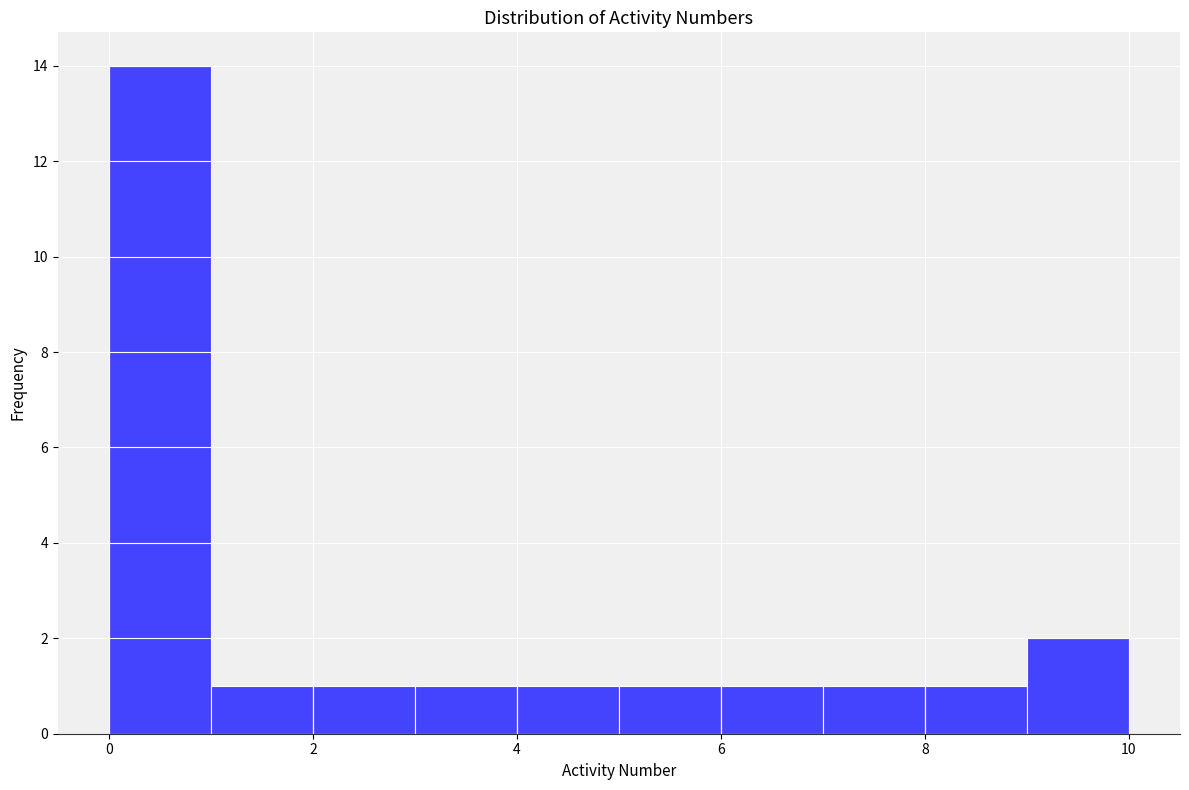

Over which range of the x-axis is the bar tallest?

0 to 1